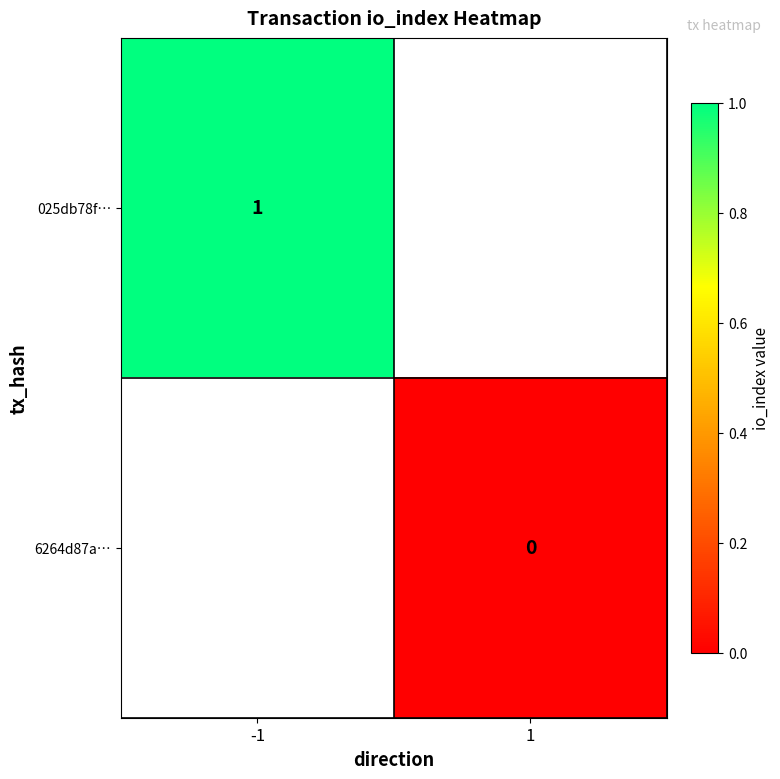

Which has a higher value, 1 or -1?

-1